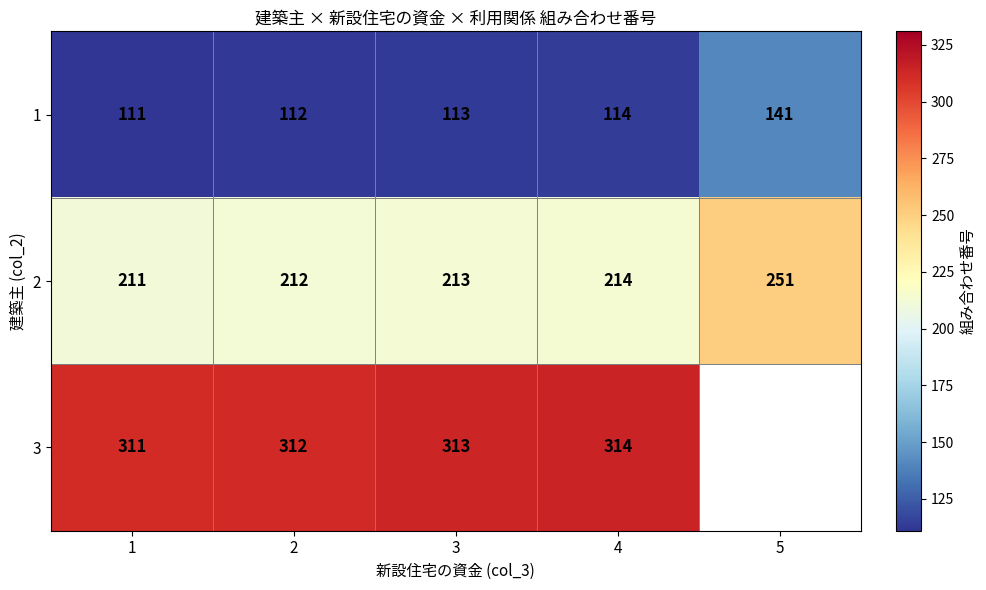

What is the spread (max minus min) of values at 4?

200